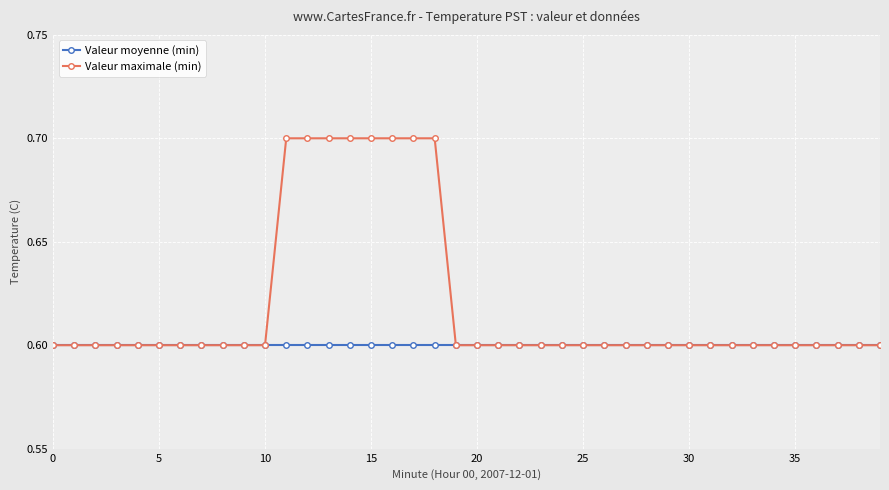

At how many categories does at least one series exceed 0?

40